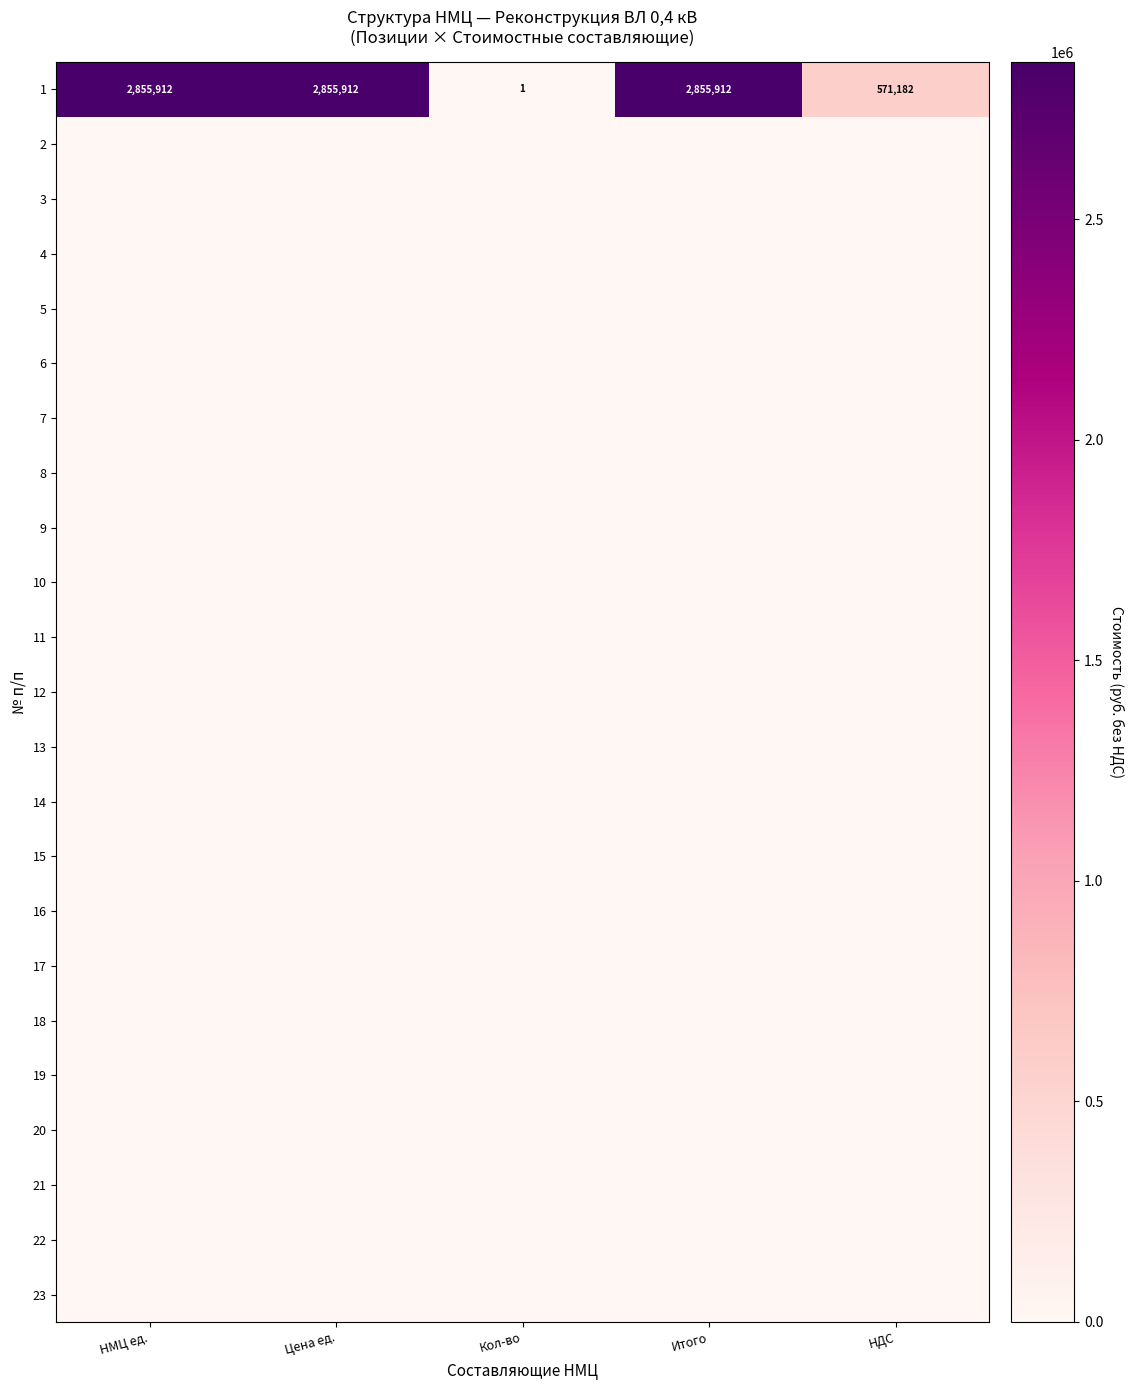

What is the difference between the highest and lowest values at Кол-во?

1.0